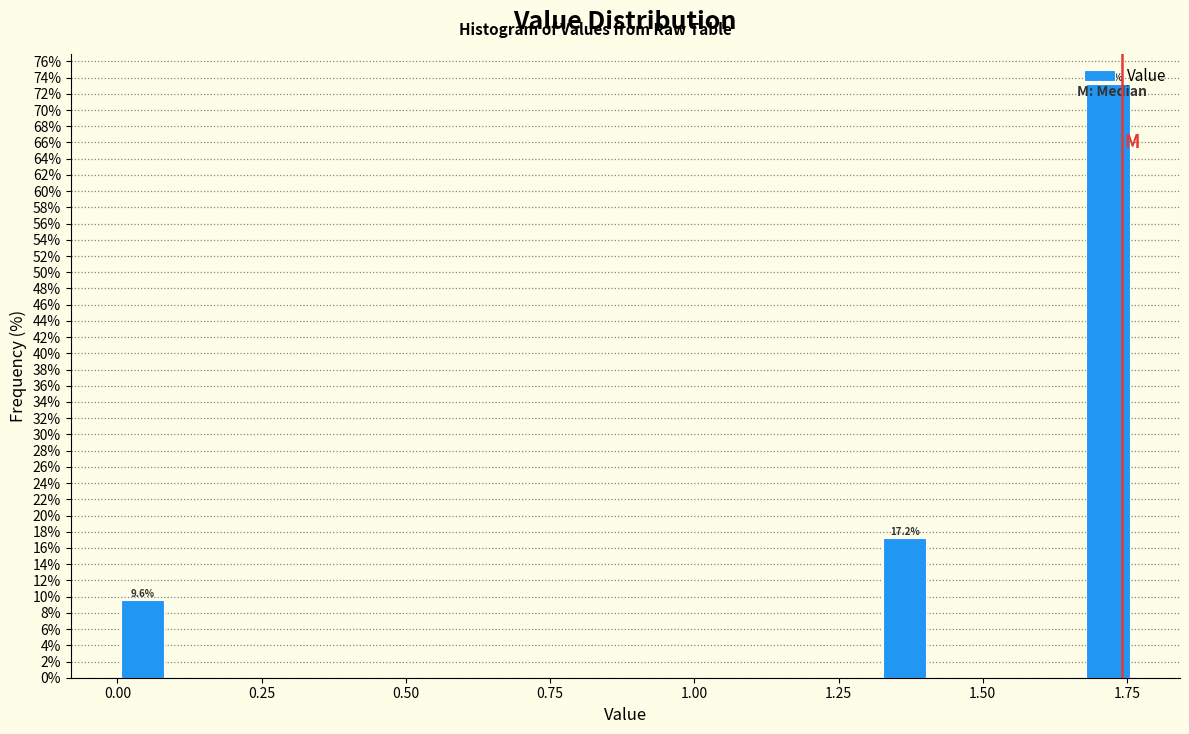

Around what value on the x-axis is the tallest bar? Give the approximate position of its centre, as read against the axis.

1.70